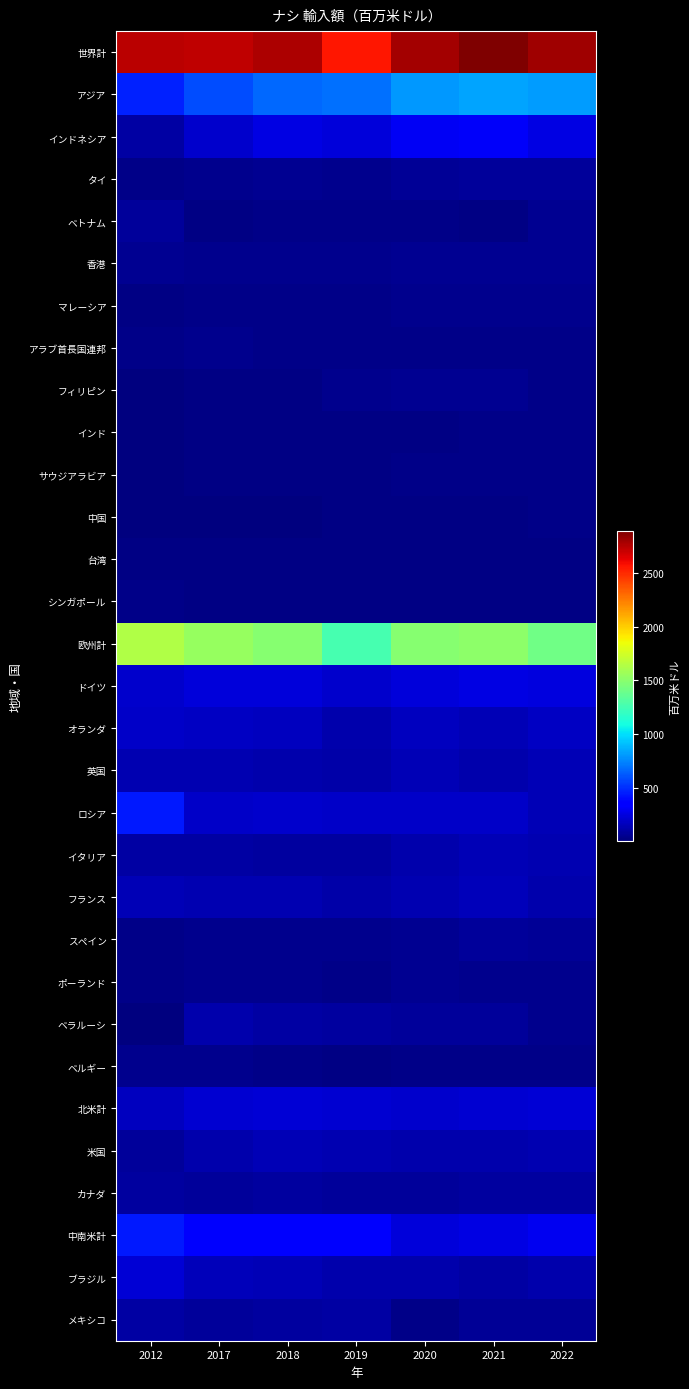

At which category is the sum across all series the highest?

2021